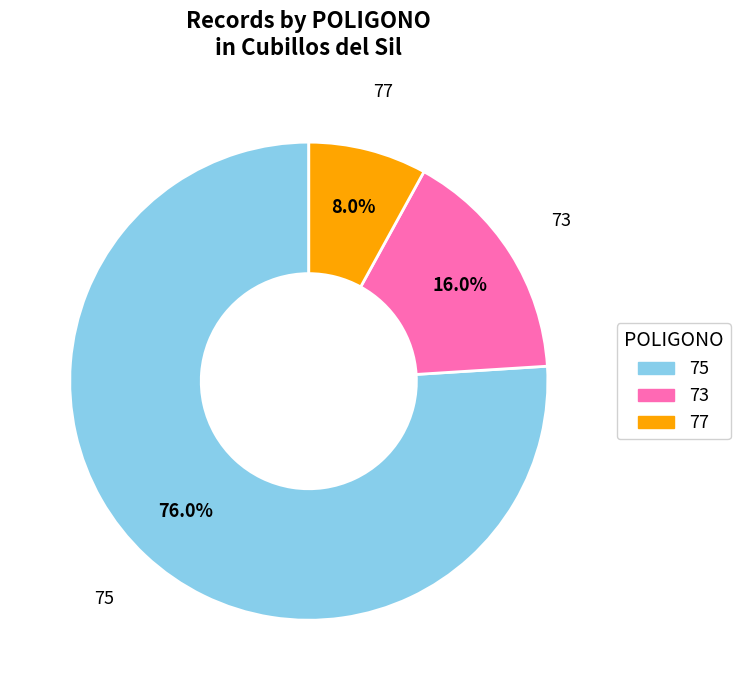

Is there any slice that represents more than half of the pie?

Yes